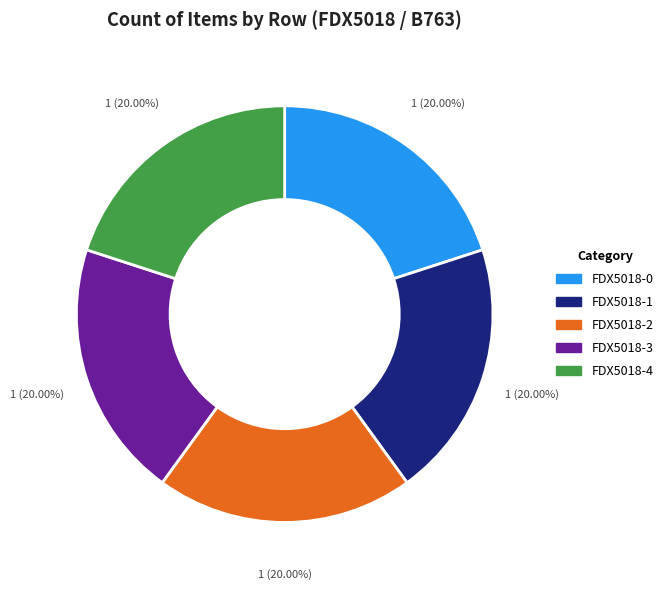

Does any single category account for the majority?

No